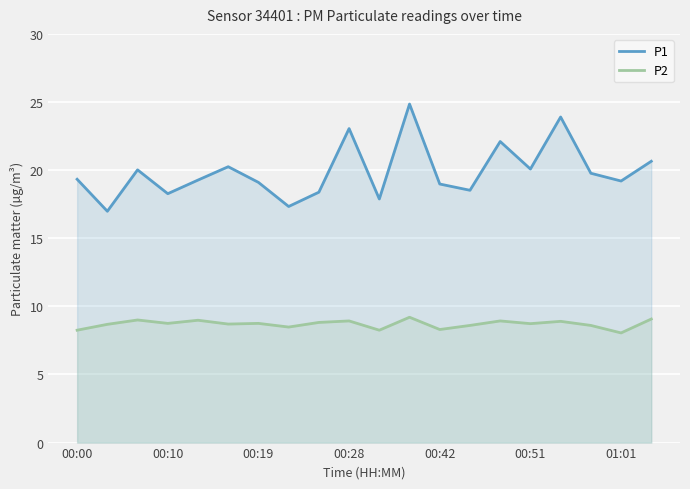

Which series has the largest total across all categories?

P1